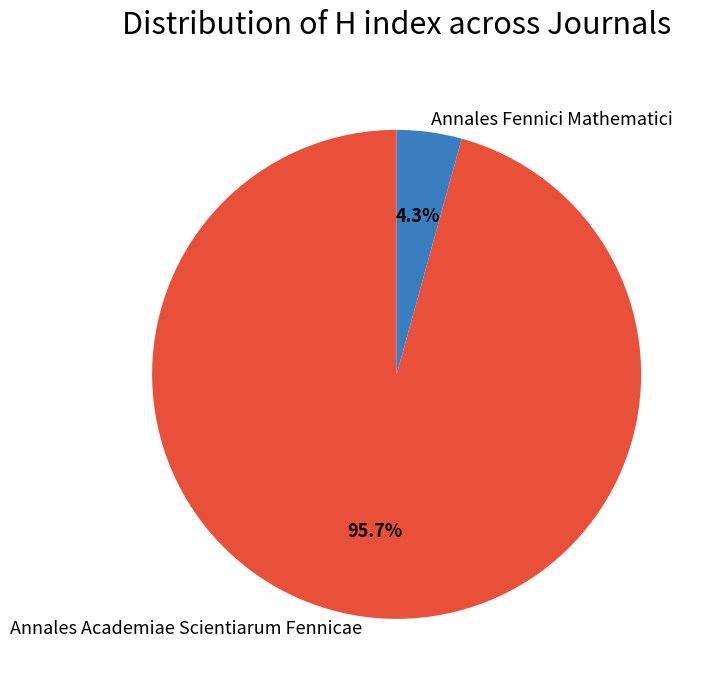

Which slice is the largest?

Annales Academiae Scientiarum Fennicae